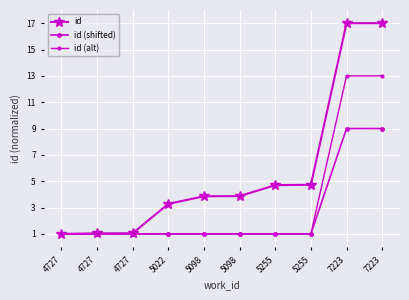

At which label does id (shifted) reach its minimum?

4727